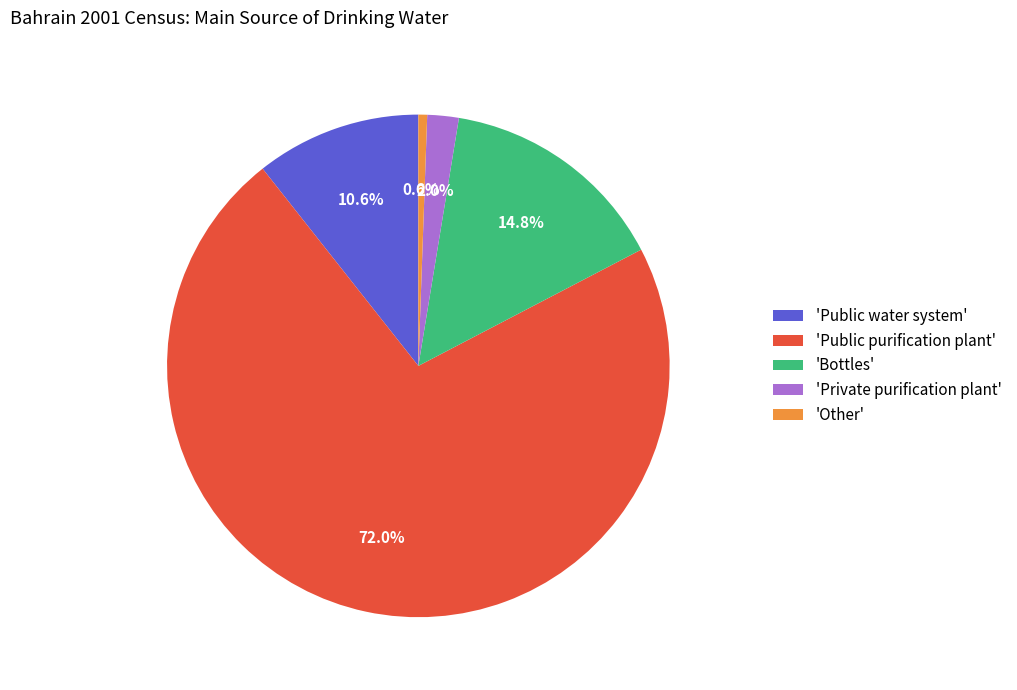

Is there any slice that represents more than half of the pie?

Yes